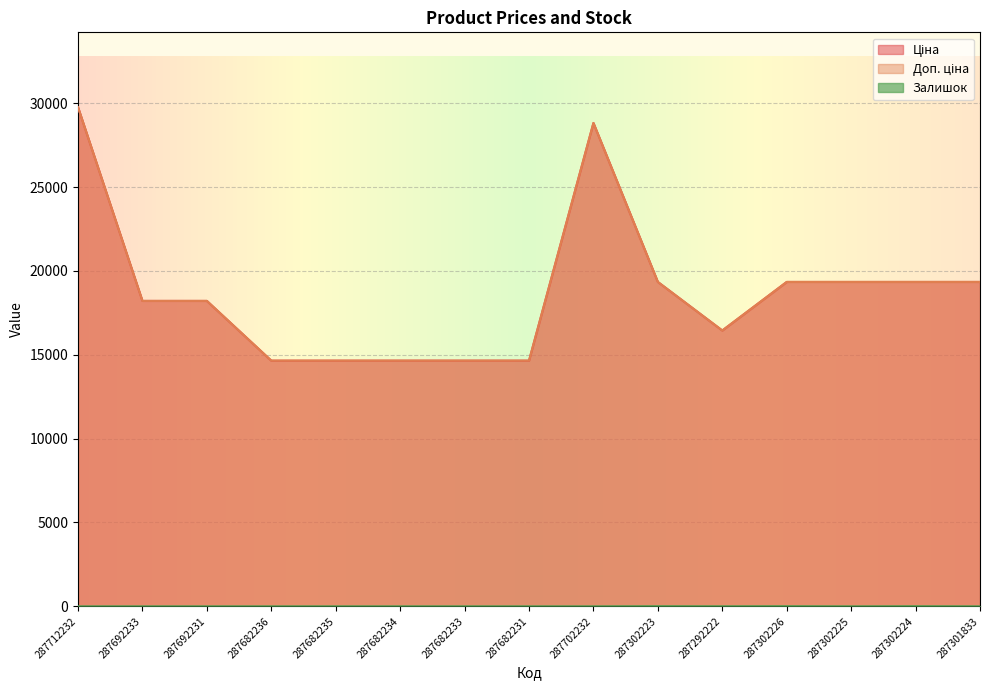

What is the maximum value for Доп. ціна?

29761.5